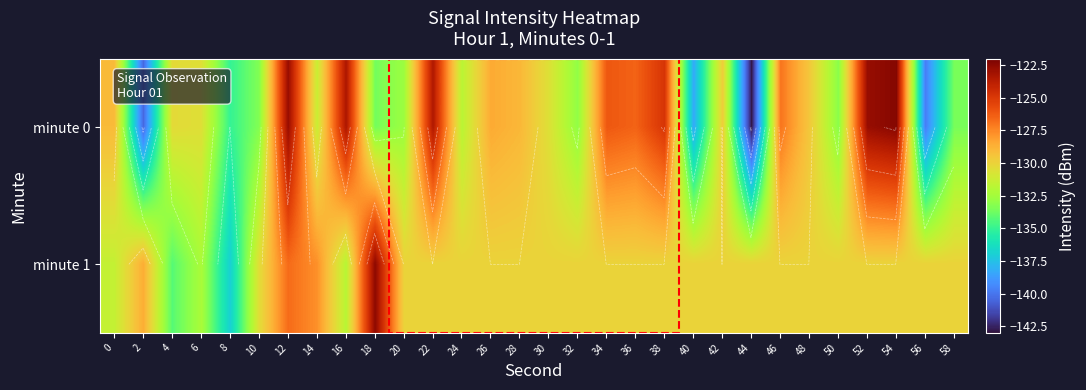

List the labels in order of minute 1 value, smallest first.

8, 4, 6, 16, 0, 10, 20, 22, 24, 26, 28, 30, 32, 34, 36, 38, 40, 42, 44, 46, 48, 50, 52, 54, 56, 58, 2, 14, 12, 18